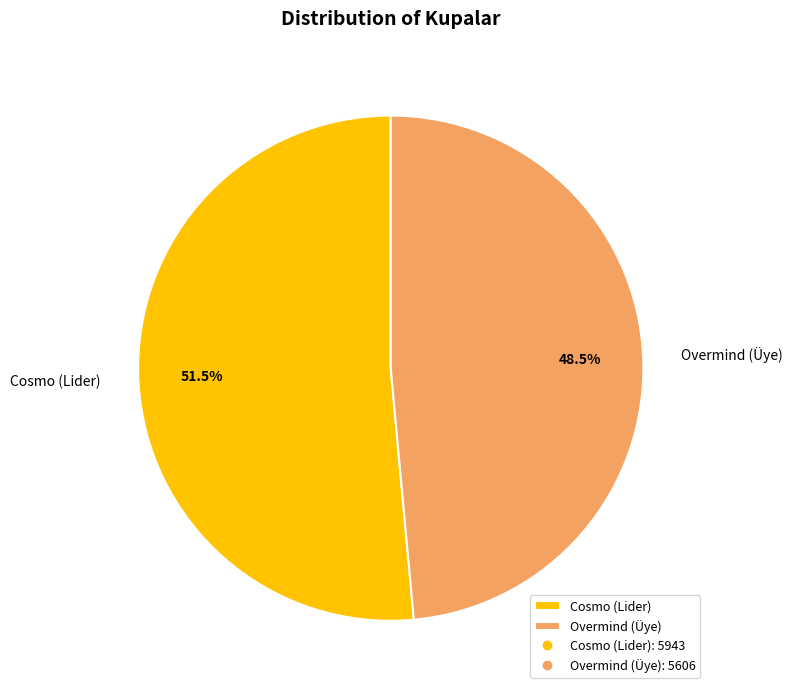

How many segments does this pie chart have?

2